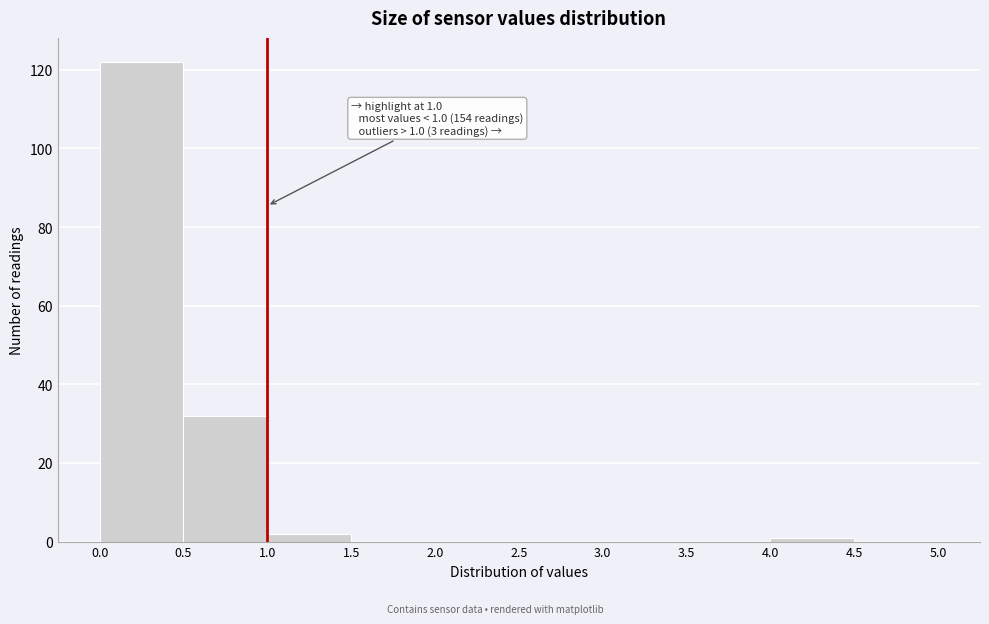

Which range on the x-axis has the tallest bar?

0.0 to 0.5